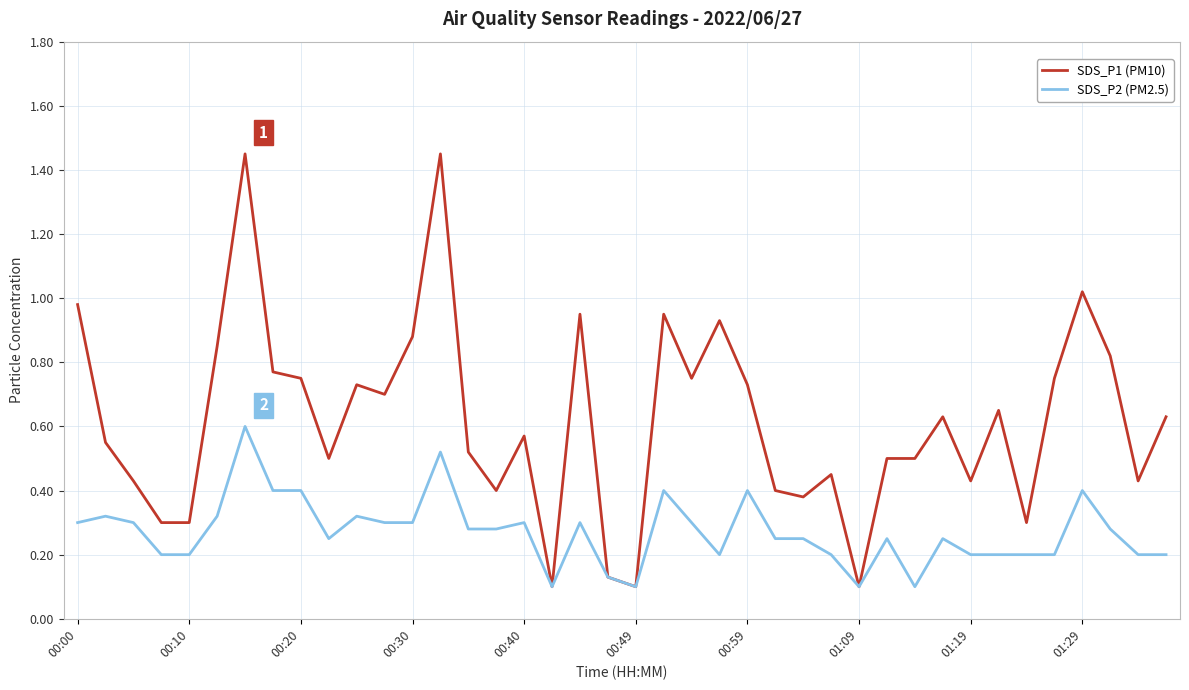

Rank the series by their maximum value, from lowest to highest.

SDS_P2 (PM2.5), SDS_P1 (PM10)